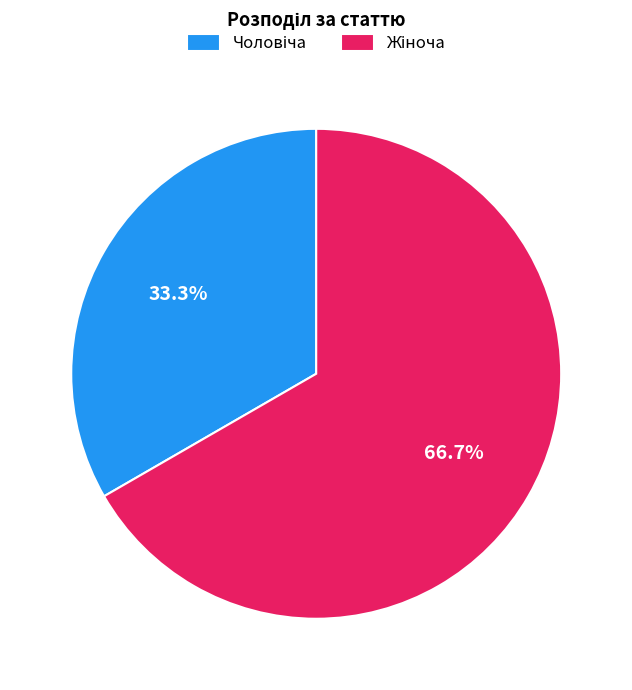

Does any single category account for the majority?

Yes